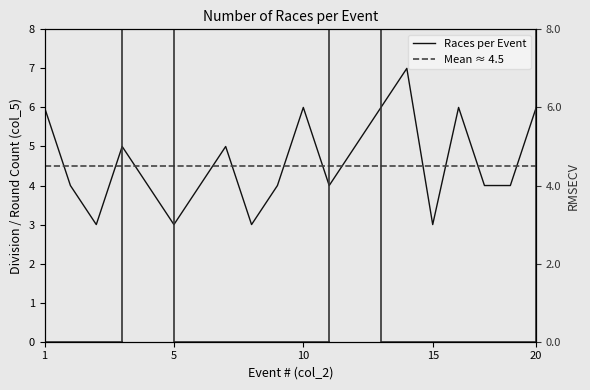

True or false: the data shows 4 at 2.

True